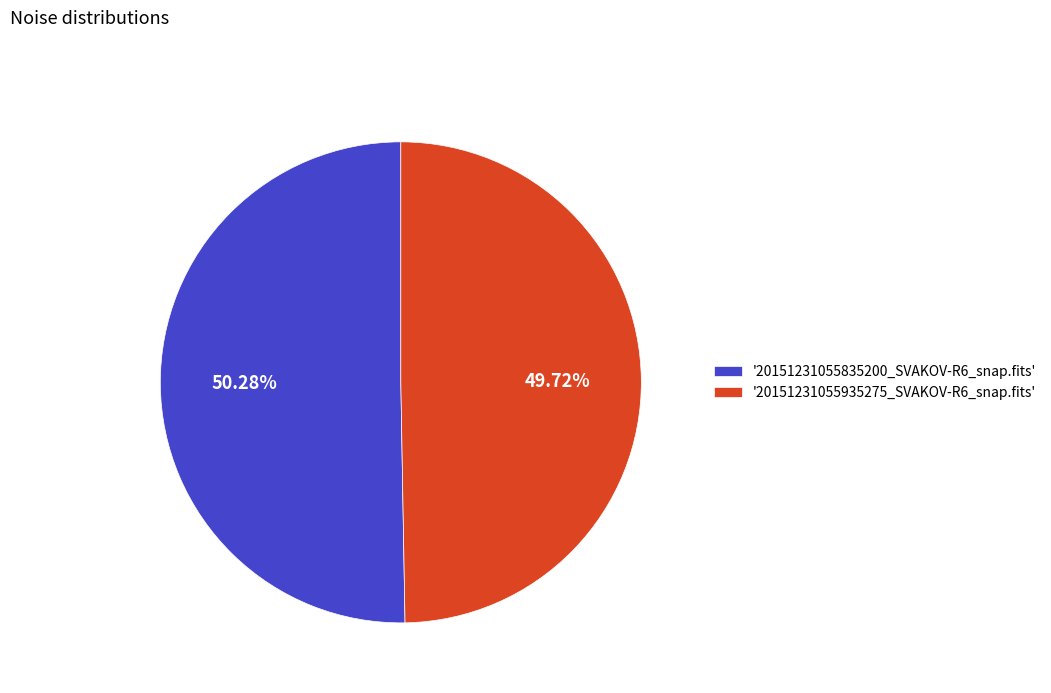

How many segments does this pie chart have?

2